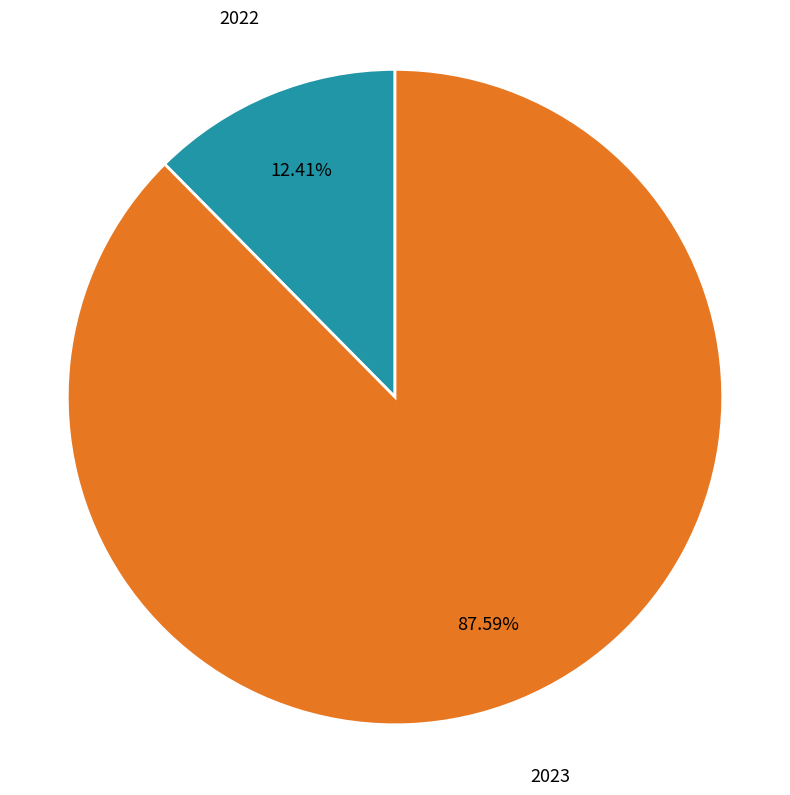

Does any single category account for the majority?

Yes